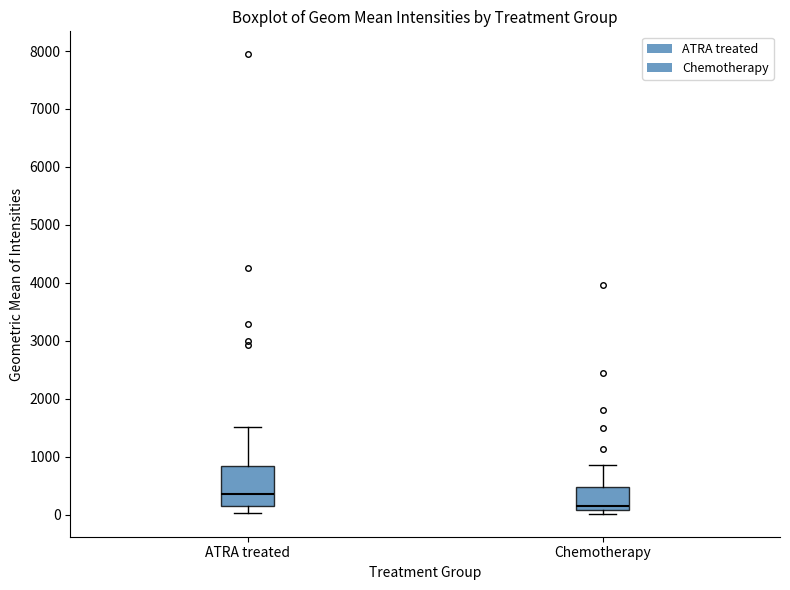

Reading left to right, read every box against the y-axis: the position of its median line, the range the box covers, and the ends of its whiskers. The values are not printed on the chart, so give them approximately, as read against the axis.

ATRA treated: median 400, box 200 to 800, whiskers 0 to 1500
Chemotherapy: median 100 (just above the box's lower edge), box 100 to 500, whiskers 0 to 900